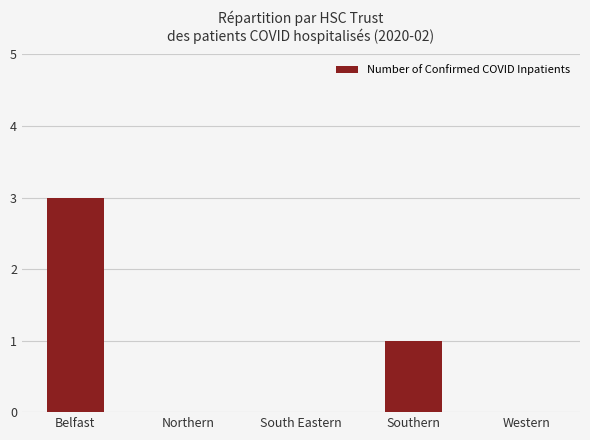

Count the values in the range 0 to 1.

4